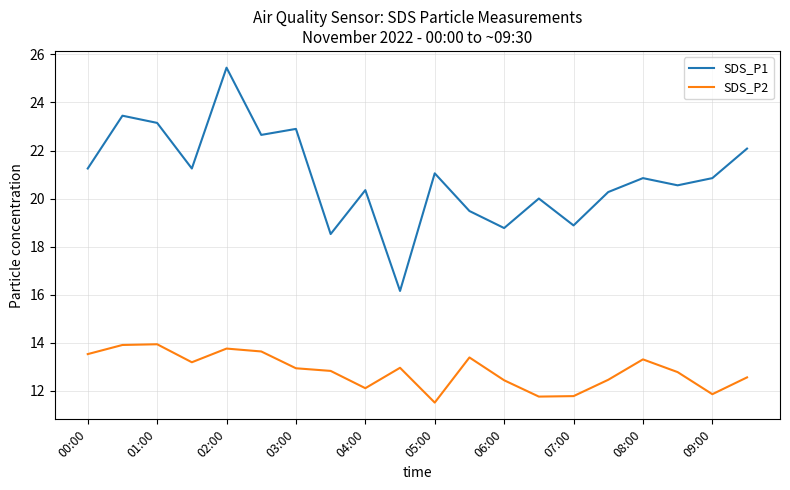

Which series has the widest spread of values?

SDS_P1